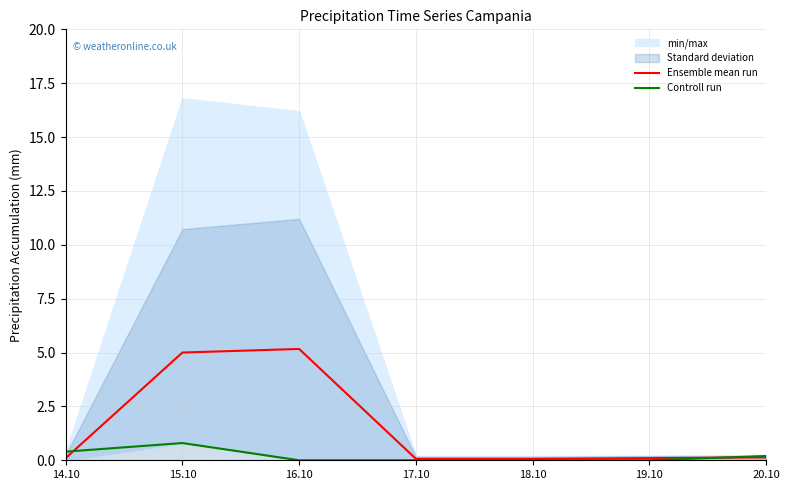

What is the label of the 6th point from the left?

19.10